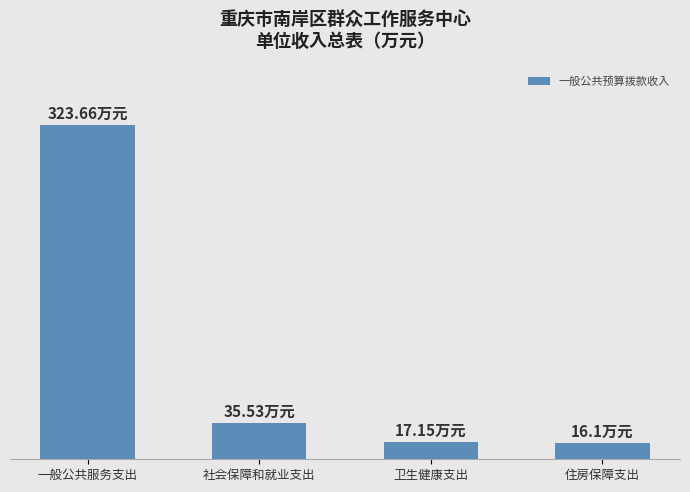

What is the label of the 4th bar from the left?

住房保障支出